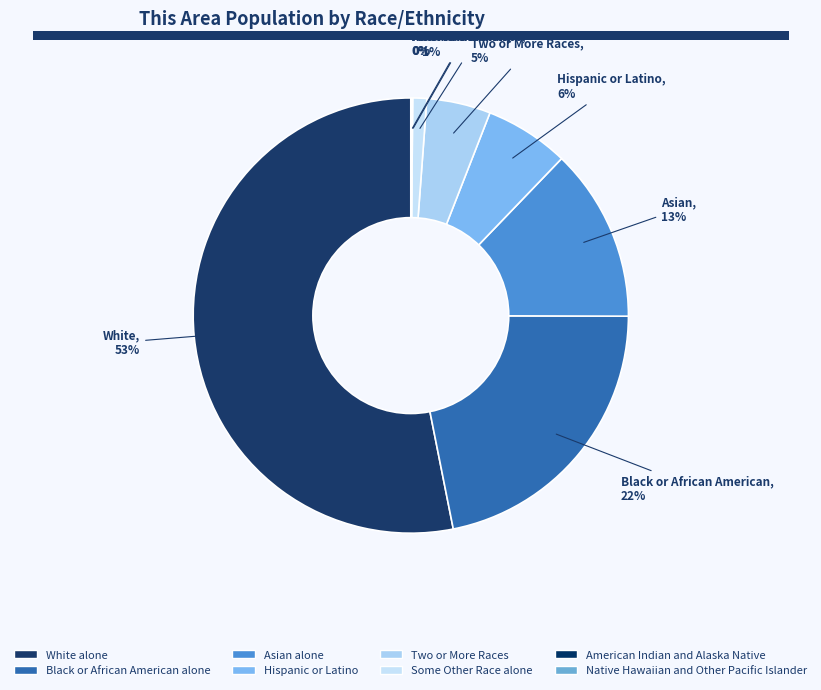

How many slices are in this pie chart?

8